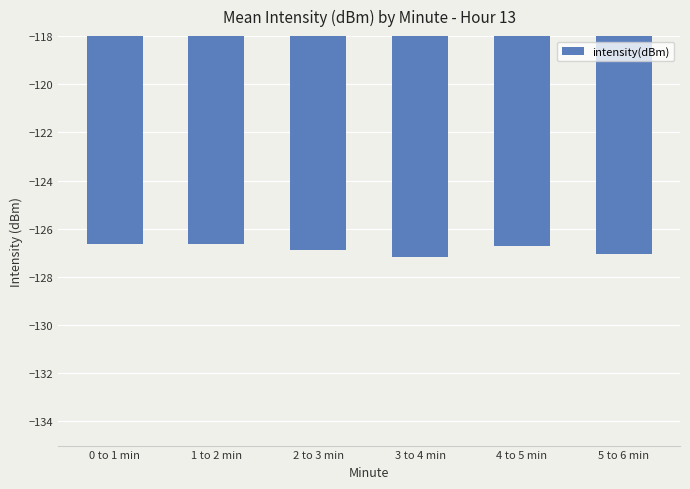

Is it true that the value at 4 to 5 min is -63.6?

False